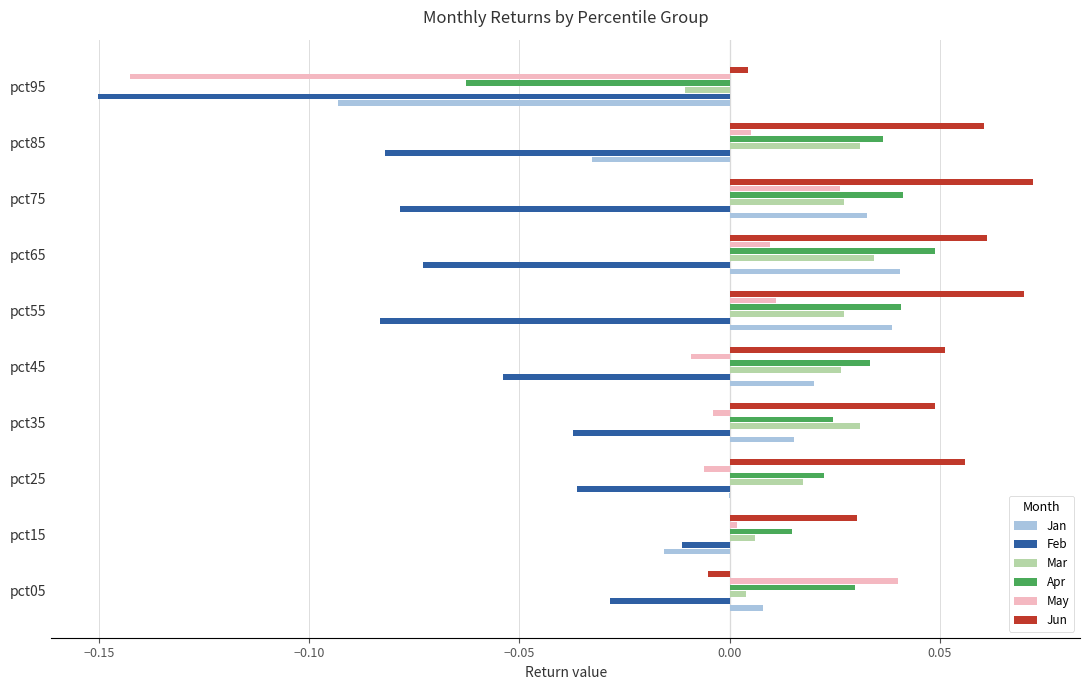

Count the number of categories in the chart.

10